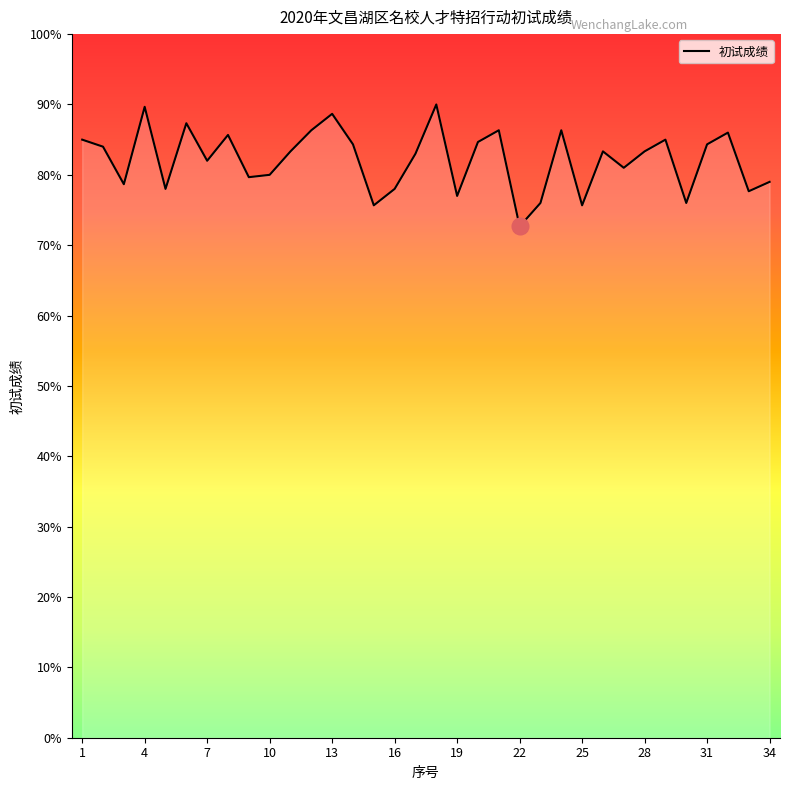

What is the smallest value displayed?

72.7